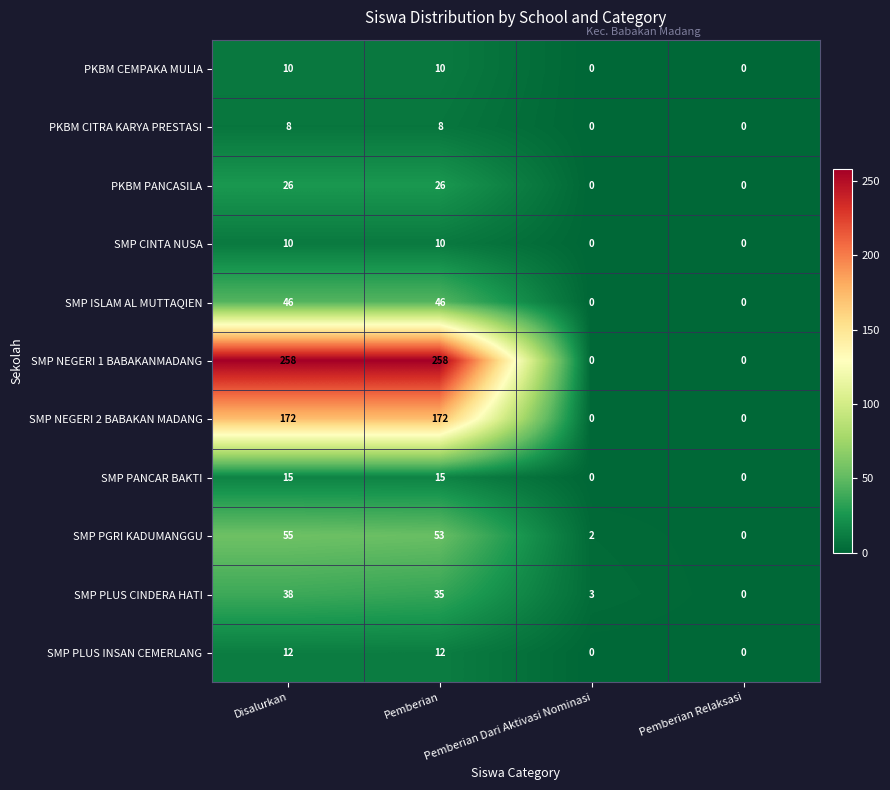

The value of PKBM CEMPAKA MULIA at Pemberian Dari Aktivasi Nominasi is 5. True or false?

False